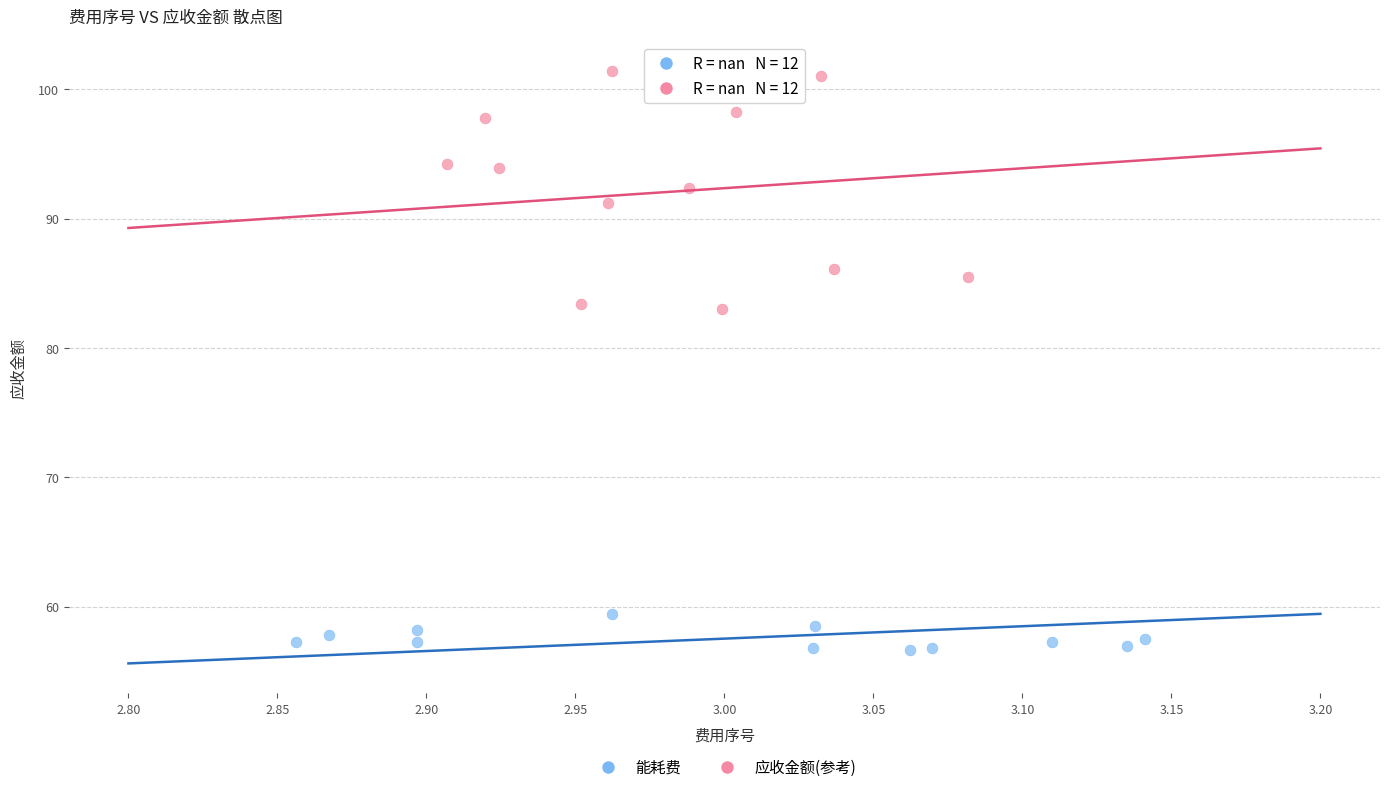

Which series contains the lowest Y value?

能耗费